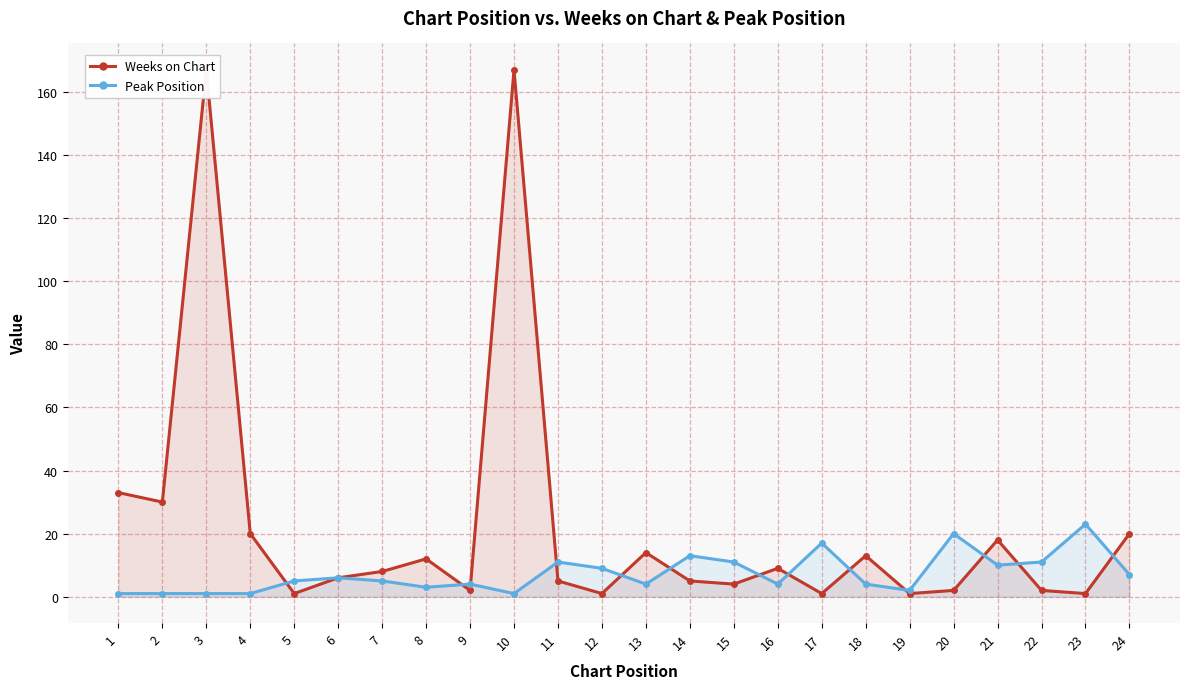

What is the value of the Weeks on Chart point at the 15th from the left?

4